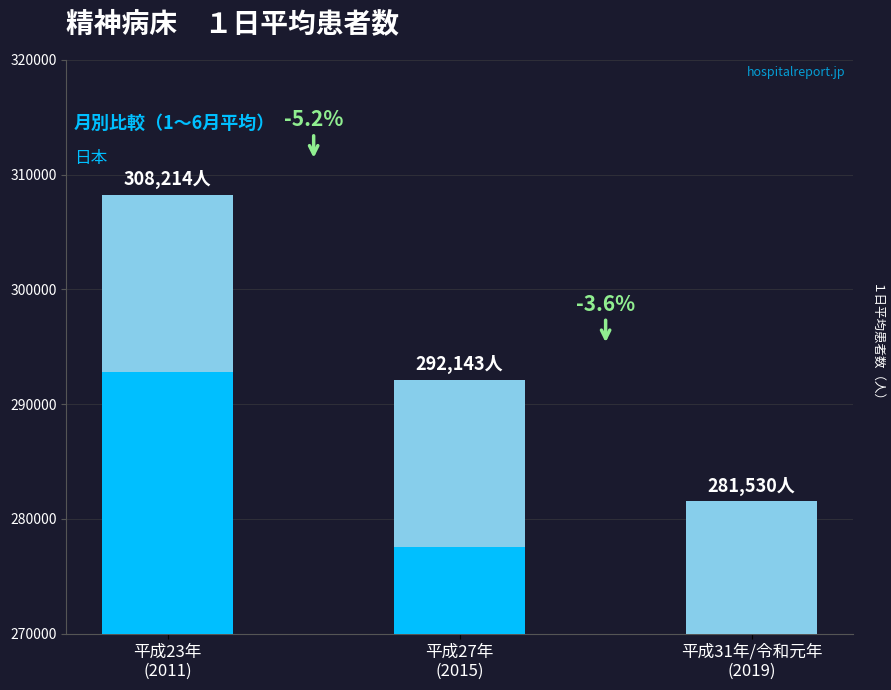

What is the sum of all values?

881886.8